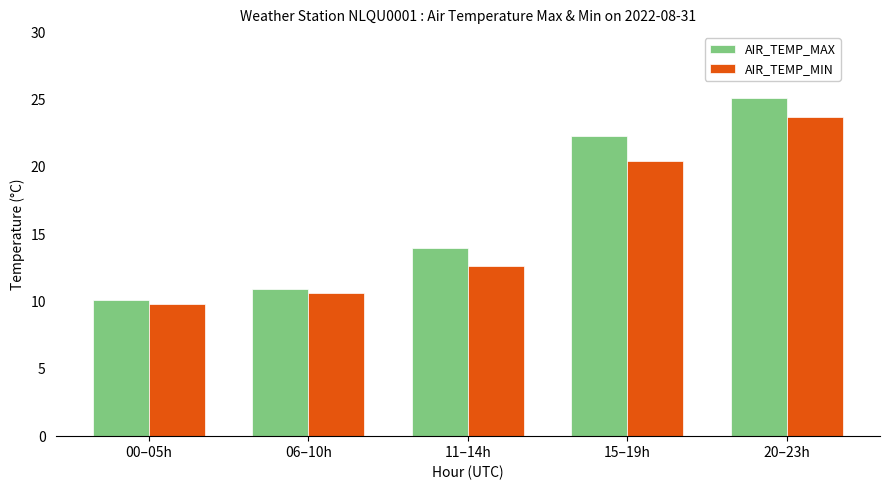

List the series in order of their overall mean, highest first.

AIR_TEMP_MAX, AIR_TEMP_MIN